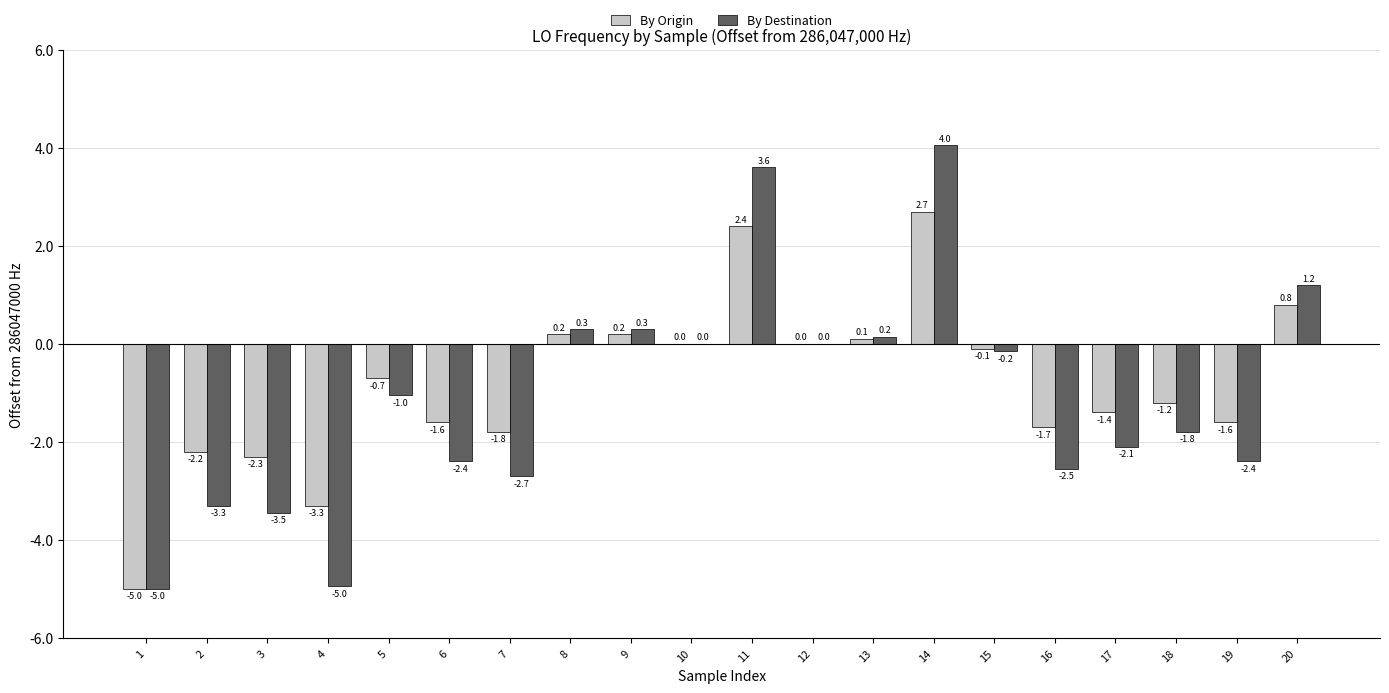

The value of By Origin at 16 is -1.7. True or false?

True